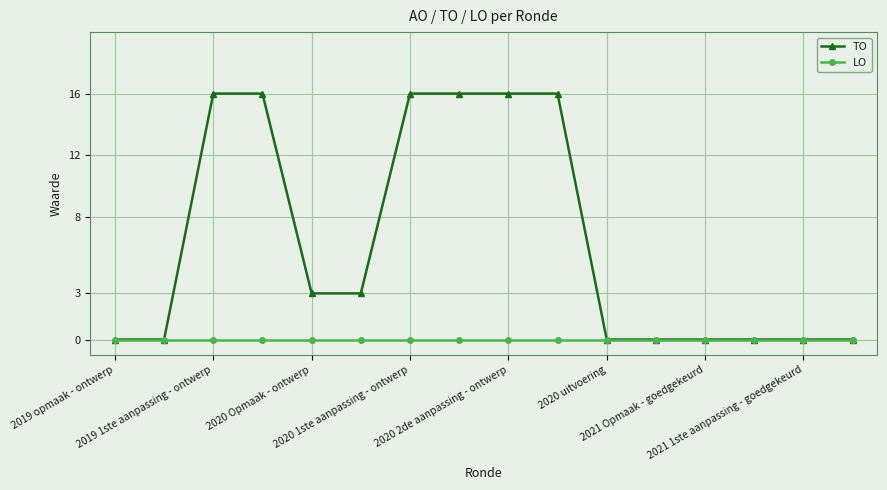

Which series has the largest total across all categories?

TO